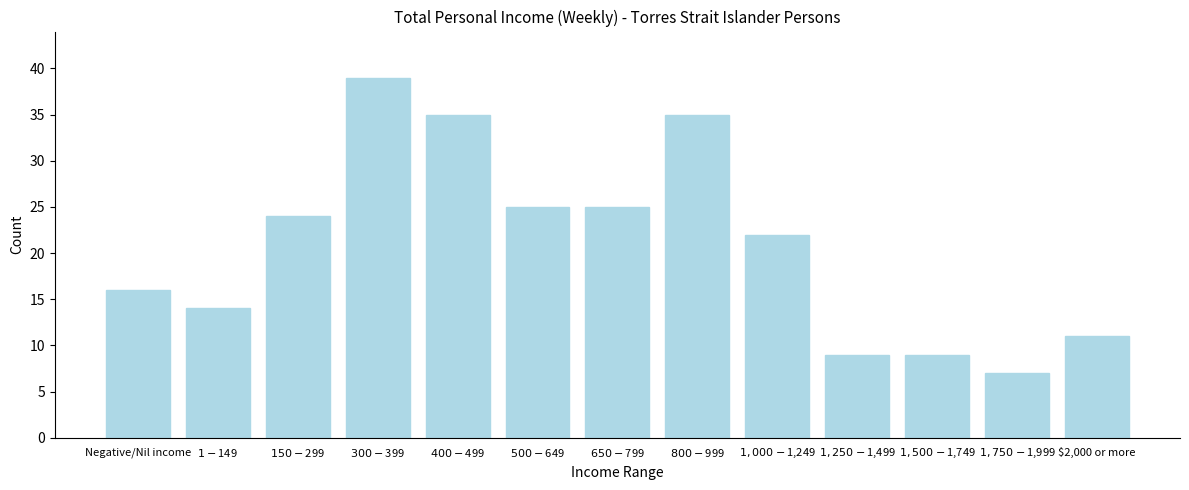

Reading left to right, what are all the values shown in this chart?

16	14	24	39	35	25	25	35	22	9	9	7	11